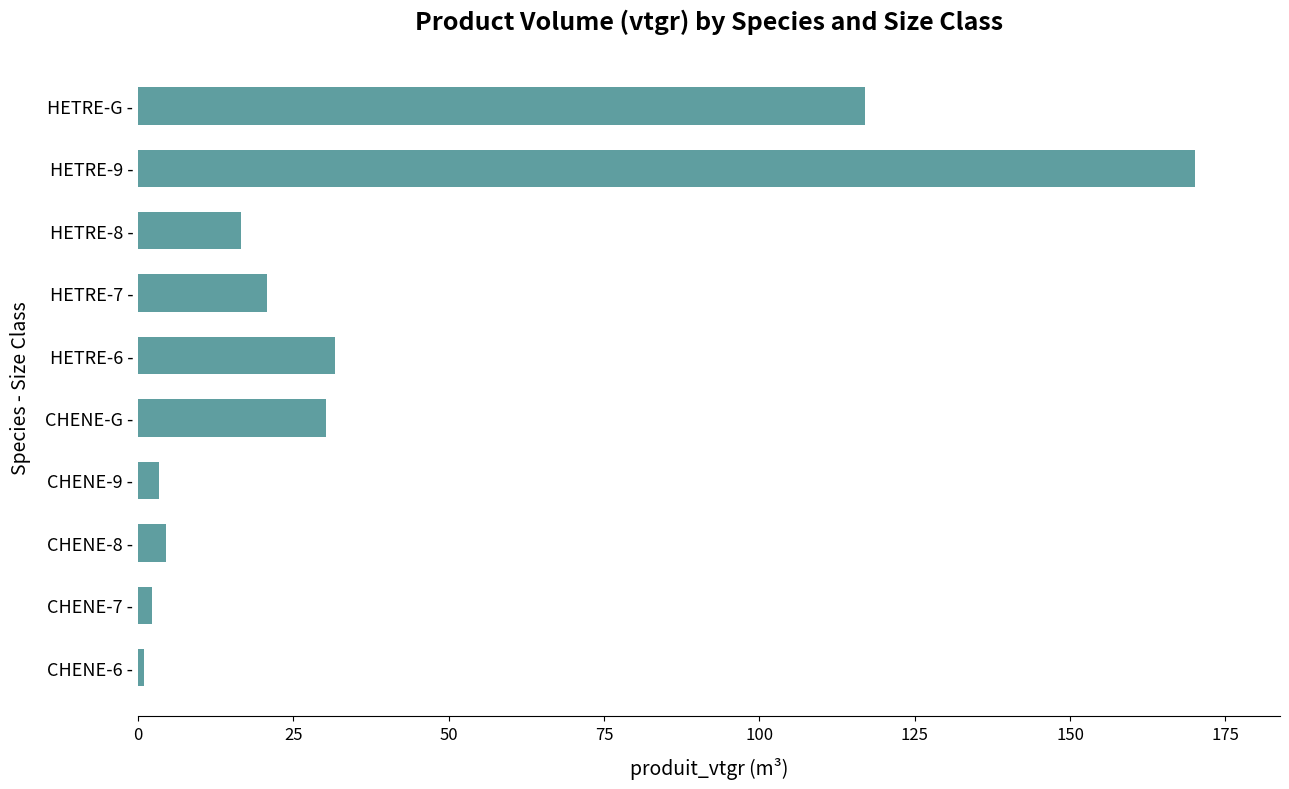

What is the difference between the maximum and minimum values?

169.2